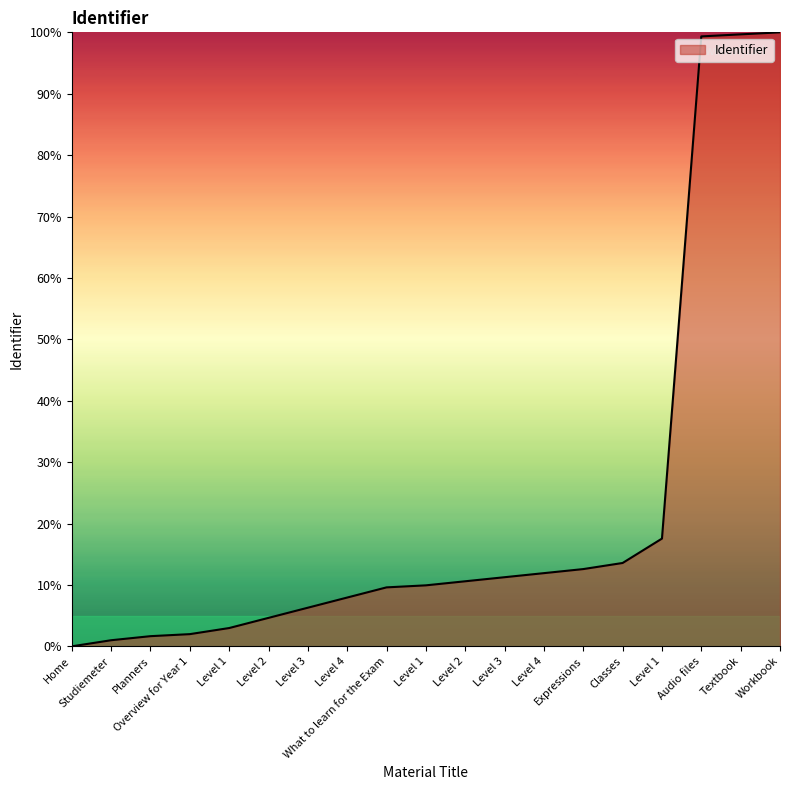

Rank the categories by value from highest to lowest.

Workbook, Textbook, Audio files, Level 1, Classes, Expressions, Level 4, Level 3, Level 2, Level 1, What to learn for the Exam, Level 4, Level 3, Level 2, Level 1, Overview for Year 1, Planners, Studiemeter, Home